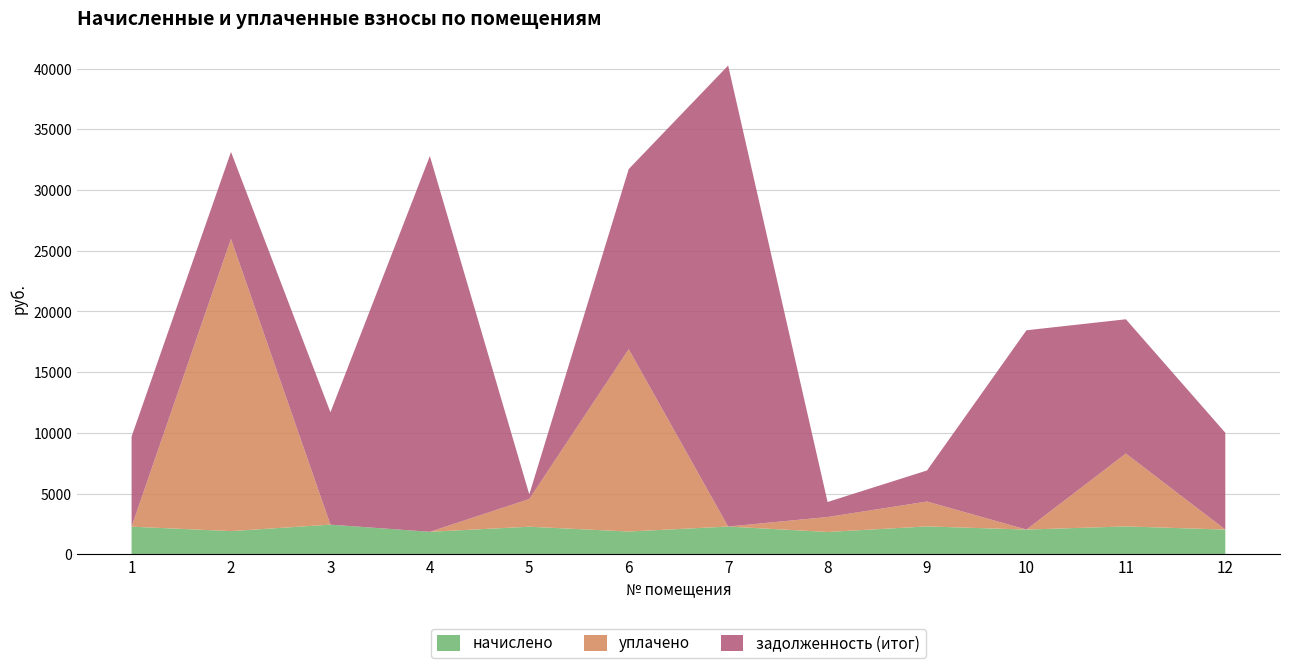

Reading left to right, list all the values displayed in this chart.

начислено: 1=2283.4	2=1918.7	3=2450.3	4=1860.8	5=2279.9	6=1884.6	7=2293.6	8=1847.2	9=2303.8	10=2044.8	11=2303.8	12=2044.8
уплачено: 1=0.0	2=24061.0	3=0.0	4=0.0	5=2279.9	6=15009.0	7=0.0	8=1231.4	9=2050.0	10=0.0	11=6000.0	12=0.0
задолженность (итог): 1=7416.5	2=7156.9	3=9250.8	4=30937.0	5=380.0	6=14830.6	7=37955.8	8=1236.4	9=2557.6	10=16407.6	11=11054.8	12=7971.6